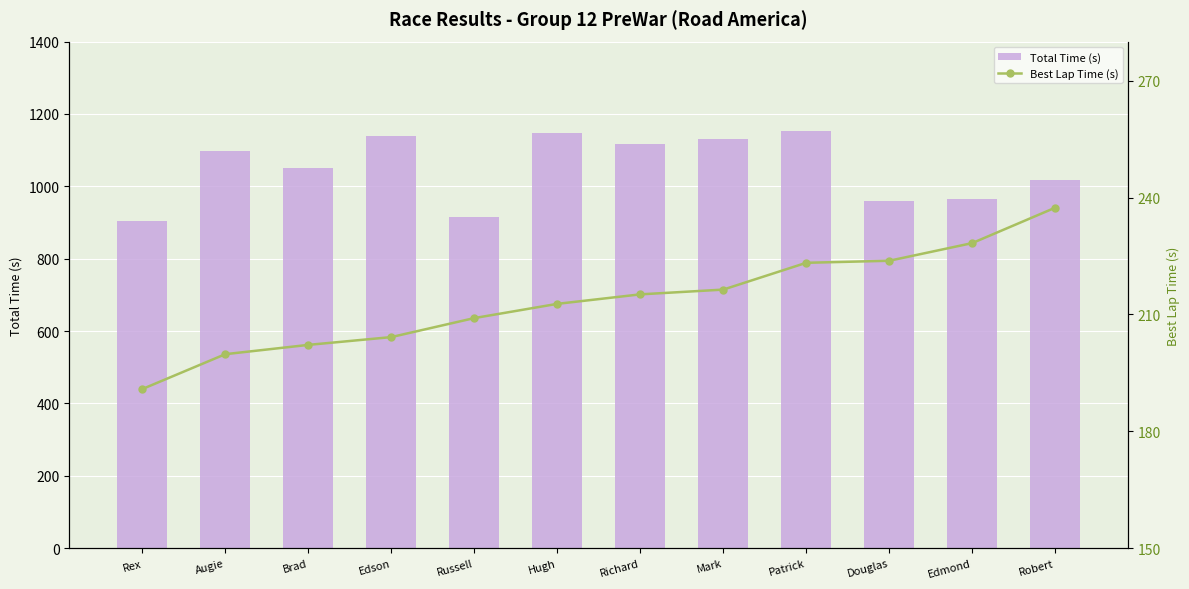

Reading left to right, extract all data points from this chart.

Total Time (s): 905.5	1096.9	1049.9	1138.9	914.2	1148.6	1117.5	1131.3	1151.9	960.5	963.8	1017.0
Best Lap Time (s): 190.8	199.8	202.2	204.2	209.1	212.7	215.1	216.4	223.2	223.8	228.3	237.4